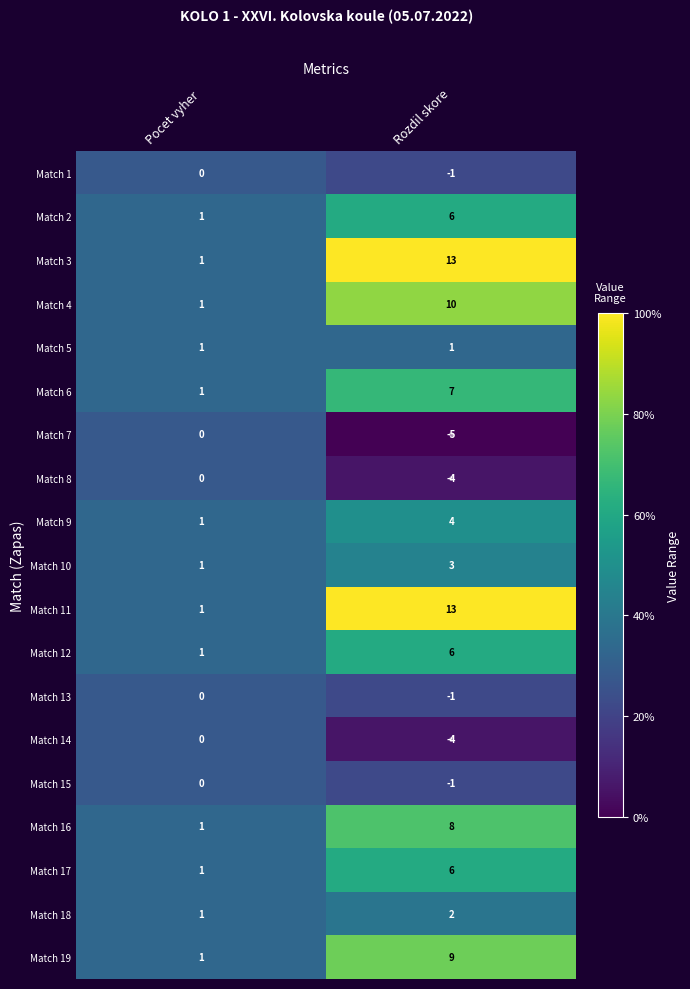

Is it true that Match 11 equals 7 at Rozdil skore?

False